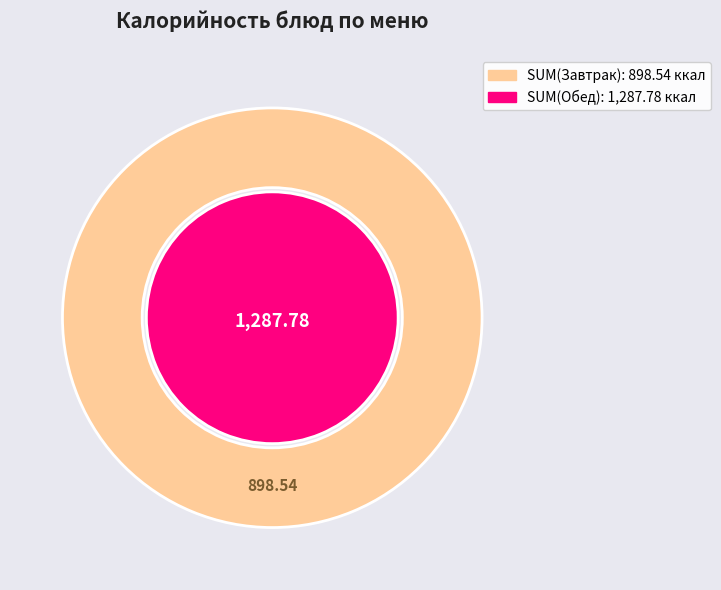

True or false: Курица отварная accounts for 23% of the total.

False